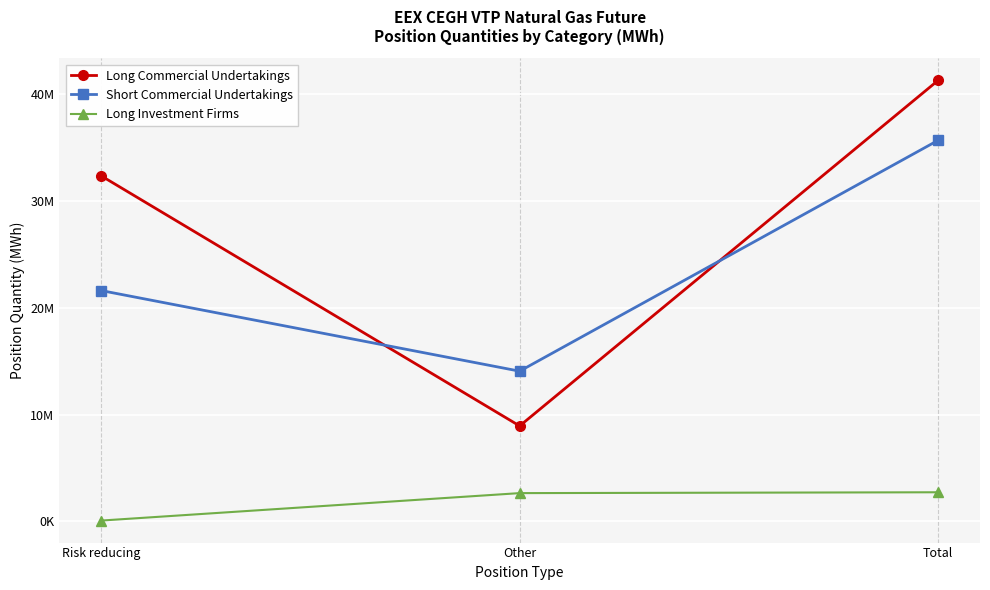

What is the difference between the maximum and minimum values in the Long Commercial Undertakings series?

32324702